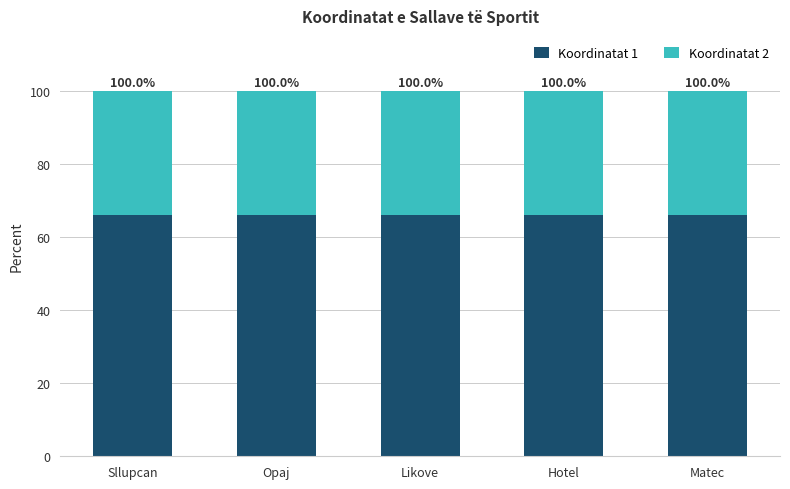

Are the bars horizontal?

No